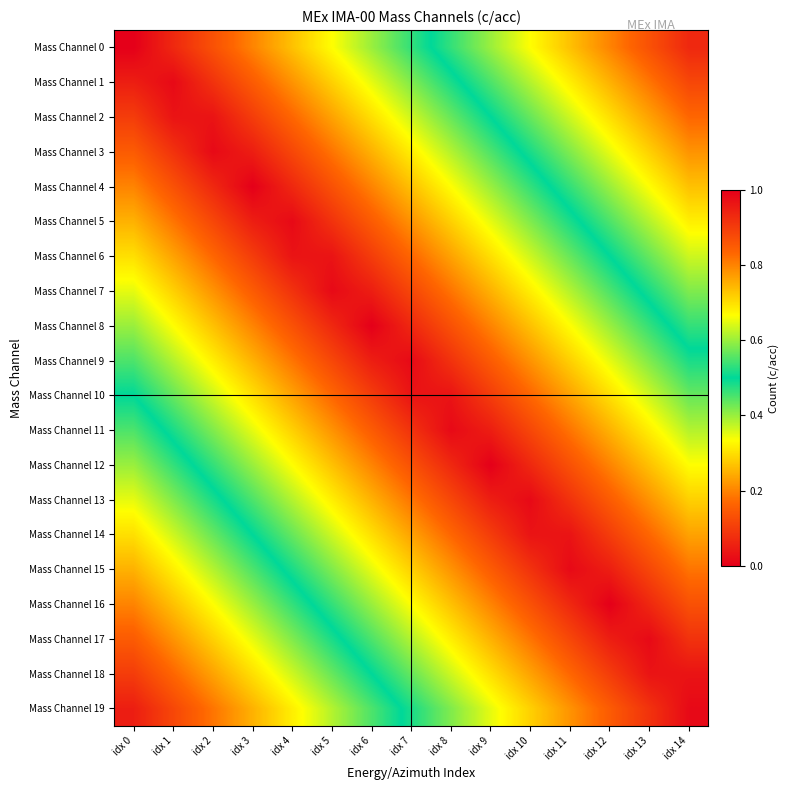

Reading right to left, extract all data points from this chart.

Mass Channel 0: idx 14=0.9	idx 13=0.9	idx 12=0.8	idx 11=0.7	idx 10=0.7	idx 9=0.6	idx 8=0.5	idx 7=0.5	idx 6=0.4	idx 5=0.3	idx 4=0.3	idx 3=0.2	idx 2=0.1	idx 1=0.1	idx 0=0.0
Mass Channel 1: idx 14=0.9	idx 13=0.8	idx 12=0.8	idx 11=0.7	idx 10=0.6	idx 9=0.5	idx 8=0.5	idx 7=0.4	idx 6=0.4	idx 5=0.3	idx 4=0.2	idx 3=0.2	idx 2=0.1	idx 1=0.0	idx 0=0.1
Mass Channel 2: idx 14=0.8	idx 13=0.8	idx 12=0.7	idx 11=0.6	idx 10=0.6	idx 9=0.5	idx 8=0.4	idx 7=0.4	idx 6=0.3	idx 5=0.2	idx 4=0.2	idx 3=0.1	idx 2=0.0	idx 1=0.0	idx 0=0.1
Mass Channel 3: idx 14=0.8	idx 13=0.7	idx 12=0.7	idx 11=0.6	idx 10=0.5	idx 9=0.4	idx 8=0.4	idx 7=0.3	idx 6=0.2	idx 5=0.2	idx 4=0.1	idx 3=0.1	idx 2=0.0	idx 1=0.1	idx 0=0.1
Mass Channel 4: idx 14=0.7	idx 13=0.7	idx 12=0.6	idx 11=0.5	idx 10=0.5	idx 9=0.4	idx 8=0.3	idx 7=0.3	idx 6=0.2	idx 5=0.1	idx 4=0.1	idx 3=0.0	idx 2=0.1	idx 1=0.1	idx 0=0.2
Mass Channel 5: idx 14=0.7	idx 13=0.6	idx 12=0.6	idx 11=0.5	idx 10=0.4	idx 9=0.3	idx 8=0.3	idx 7=0.2	idx 6=0.2	idx 5=0.1	idx 4=0.0	idx 3=0.0	idx 2=0.1	idx 1=0.2	idx 0=0.2
Mass Channel 6: idx 14=0.6	idx 13=0.6	idx 12=0.5	idx 11=0.4	idx 10=0.4	idx 9=0.3	idx 8=0.2	idx 7=0.2	idx 6=0.1	idx 5=0.0	idx 4=0.0	idx 3=0.1	idx 2=0.2	idx 1=0.2	idx 0=0.3
Mass Channel 7: idx 14=0.6	idx 13=0.5	idx 12=0.5	idx 11=0.4	idx 10=0.3	idx 9=0.2	idx 8=0.2	idx 7=0.1	idx 6=0.1	idx 5=0.0	idx 4=0.1	idx 3=0.1	idx 2=0.2	idx 1=0.3	idx 0=0.3
Mass Channel 8: idx 14=0.5	idx 13=0.5	idx 12=0.4	idx 11=0.3	idx 10=0.3	idx 9=0.2	idx 8=0.1	idx 7=0.1	idx 6=0.0	idx 5=0.1	idx 4=0.1	idx 3=0.2	idx 2=0.3	idx 1=0.3	idx 0=0.4
Mass Channel 9: idx 14=0.5	idx 13=0.4	idx 12=0.4	idx 11=0.3	idx 10=0.2	idx 9=0.1	idx 8=0.1	idx 7=0.0	idx 6=0.0	idx 5=0.1	idx 4=0.2	idx 3=0.2	idx 2=0.3	idx 1=0.4	idx 0=0.5
Mass Channel 10: idx 14=0.4	idx 13=0.4	idx 12=0.3	idx 11=0.2	idx 10=0.2	idx 9=0.1	idx 8=0.0	idx 7=0.0	idx 6=0.1	idx 5=0.2	idx 4=0.2	idx 3=0.3	idx 2=0.4	idx 1=0.4	idx 0=0.5
Mass Channel 11: idx 14=0.4	idx 13=0.3	idx 12=0.2	idx 11=0.2	idx 10=0.1	idx 9=0.0	idx 8=0.0	idx 7=0.1	idx 6=0.2	idx 5=0.2	idx 4=0.3	idx 3=0.4	idx 2=0.4	idx 1=0.5	idx 0=0.6
Mass Channel 12: idx 14=0.3	idx 13=0.3	idx 12=0.2	idx 11=0.1	idx 10=0.1	idx 9=0.0	idx 8=0.1	idx 7=0.1	idx 6=0.2	idx 5=0.3	idx 4=0.3	idx 3=0.4	idx 2=0.5	idx 1=0.5	idx 0=0.6
Mass Channel 13: idx 14=0.3	idx 13=0.2	idx 12=0.2	idx 11=0.1	idx 10=0.0	idx 9=0.1	idx 8=0.1	idx 7=0.2	idx 6=0.2	idx 5=0.3	idx 4=0.4	idx 3=0.5	idx 2=0.5	idx 1=0.6	idx 0=0.7
Mass Channel 14: idx 14=0.2	idx 13=0.2	idx 12=0.1	idx 11=0.0	idx 10=0.0	idx 9=0.1	idx 8=0.2	idx 7=0.2	idx 6=0.3	idx 5=0.4	idx 4=0.4	idx 3=0.5	idx 2=0.6	idx 1=0.6	idx 0=0.7
Mass Channel 15: idx 14=0.2	idx 13=0.1	idx 12=0.1	idx 11=0.0	idx 10=0.1	idx 9=0.2	idx 8=0.2	idx 7=0.3	idx 6=0.3	idx 5=0.4	idx 4=0.5	idx 3=0.6	idx 2=0.6	idx 1=0.7	idx 0=0.8
Mass Channel 16: idx 14=0.1	idx 13=0.1	idx 12=0.0	idx 11=0.1	idx 10=0.1	idx 9=0.2	idx 8=0.3	idx 7=0.3	idx 6=0.4	idx 5=0.5	idx 4=0.5	idx 3=0.6	idx 2=0.7	idx 1=0.7	idx 0=0.8
Mass Channel 17: idx 14=0.1	idx 13=0.0	idx 12=0.0	idx 11=0.1	idx 10=0.2	idx 9=0.2	idx 8=0.3	idx 7=0.4	idx 6=0.4	idx 5=0.5	idx 4=0.6	idx 3=0.6	idx 2=0.7	idx 1=0.8	idx 0=0.8
Mass Channel 18: idx 14=0.0	idx 13=0.0	idx 12=0.1	idx 11=0.2	idx 10=0.2	idx 9=0.3	idx 8=0.4	idx 7=0.4	idx 6=0.5	idx 5=0.6	idx 4=0.6	idx 3=0.7	idx 2=0.8	idx 1=0.8	idx 0=0.9
Mass Channel 19: idx 14=0.0	idx 13=0.1	idx 12=0.1	idx 11=0.2	idx 10=0.3	idx 9=0.3	idx 8=0.4	idx 7=0.5	idx 6=0.5	idx 5=0.6	idx 4=0.7	idx 3=0.8	idx 2=0.8	idx 1=0.9	idx 0=0.9